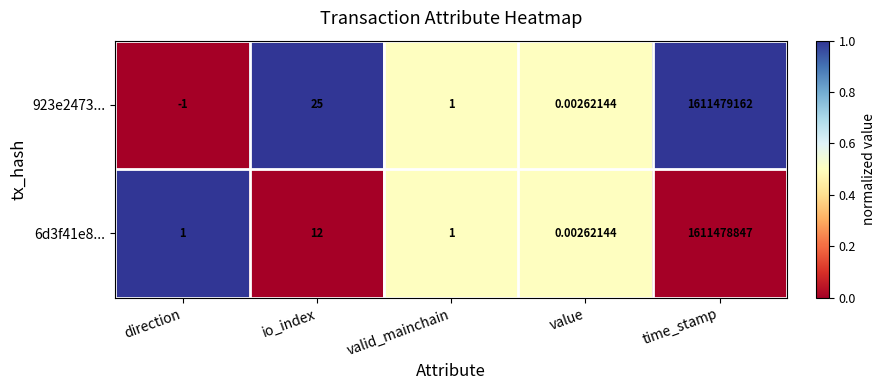

Which series has the largest total across all categories?

923e2473...